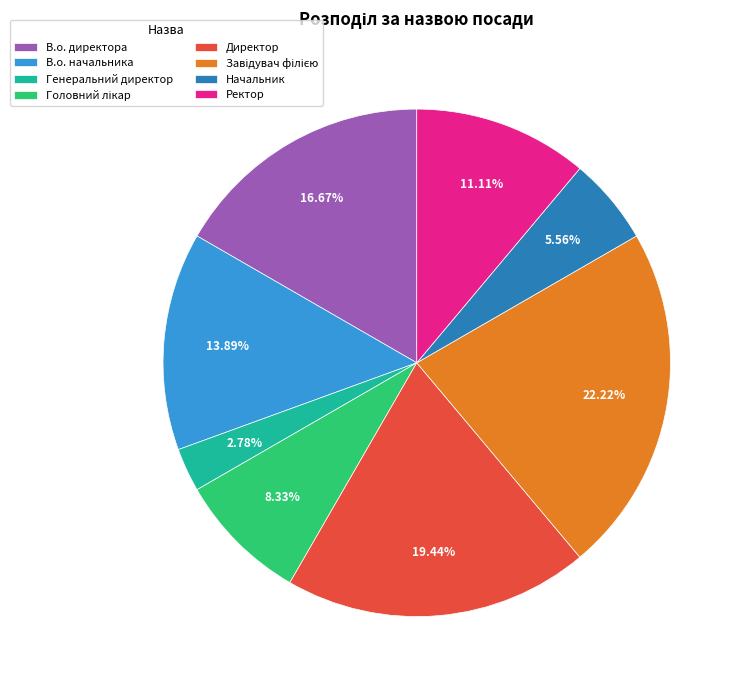

To the nearest percent, what percentage of the pie is В.о. начальника?

14%